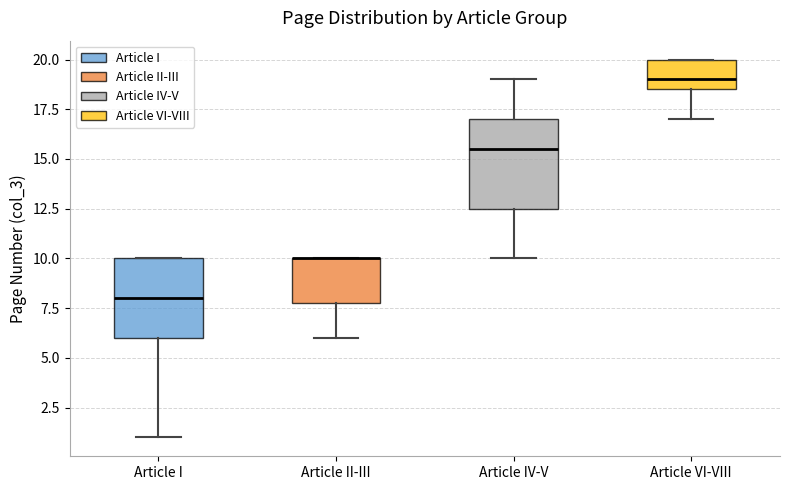

Reading left to right, read every box against the y-axis: the position of its median line, the range the box covers, and the ends of its whiskers. The values are not printed on the chart, so give them approximately, as read against the axis.

Article I: median 8.0, box 6.0 to 10.0, whiskers 1.0 to 10.0
Article II-III: median 10.0 (drawn on the box's upper edge), box 8.0 to 10.0, whiskers 6.0 to 10.0
Article IV-V: median 15.5, box 12.5 to 17.0, whiskers 10.0 to 19.0
Article VI-VIII: median 19.0, box 18.5 to 20.0, whiskers 17.0 to 20.0